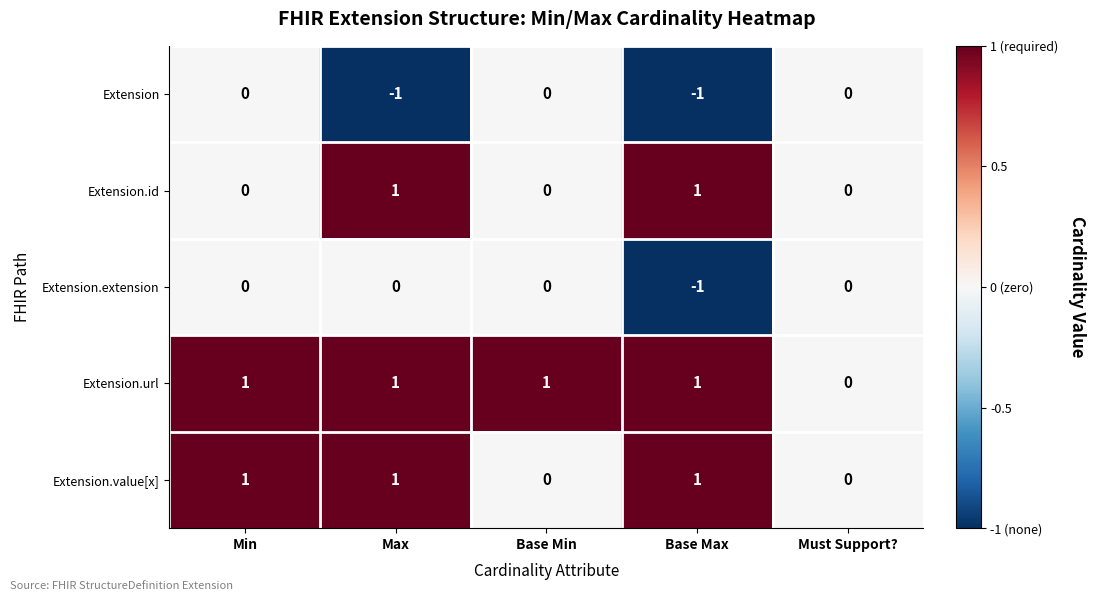

What is the spread (max minus min) of values at Max?

2